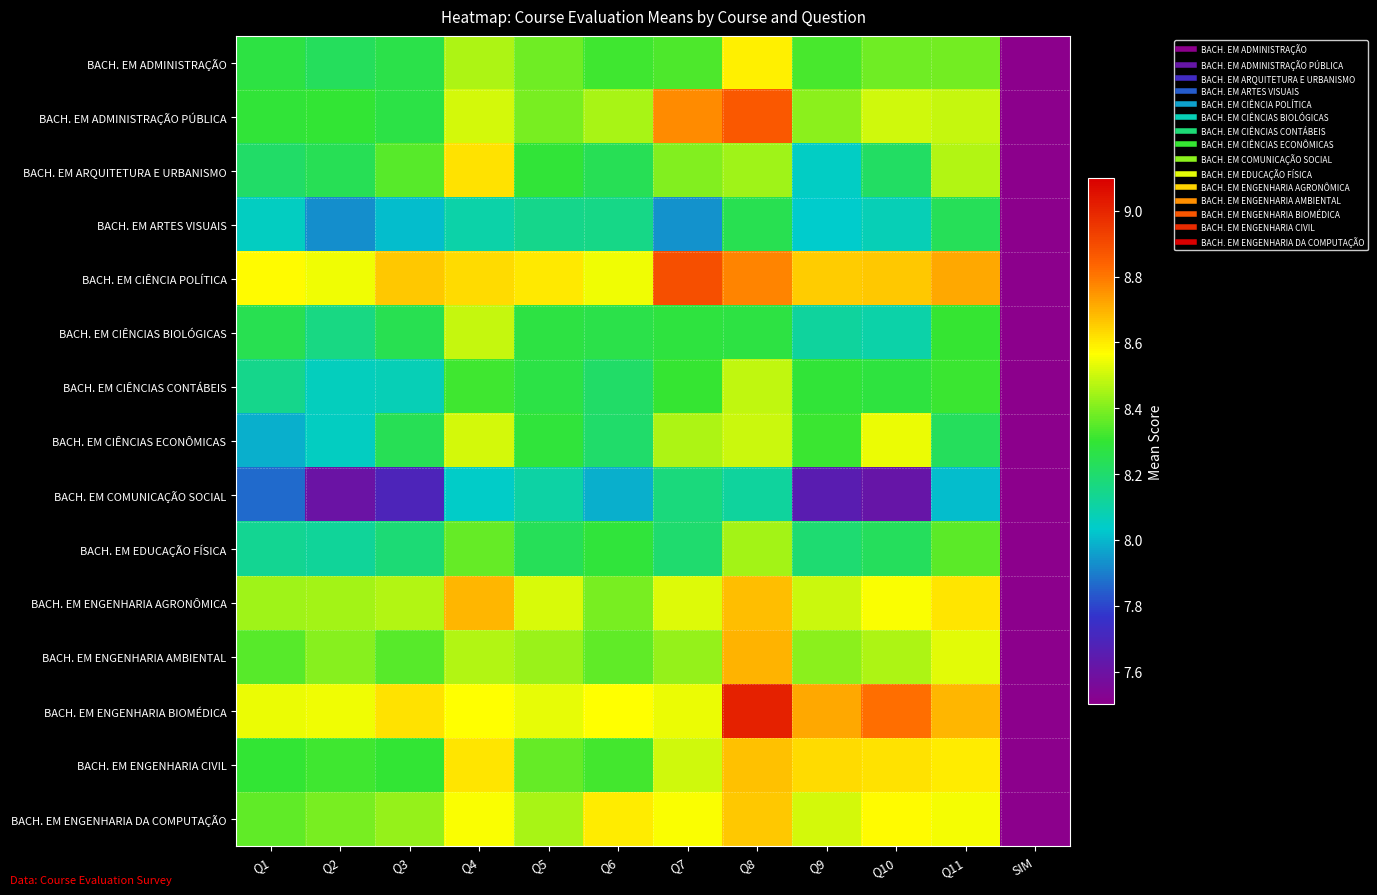

Which has a higher value, Q8 or Q6?

Q8